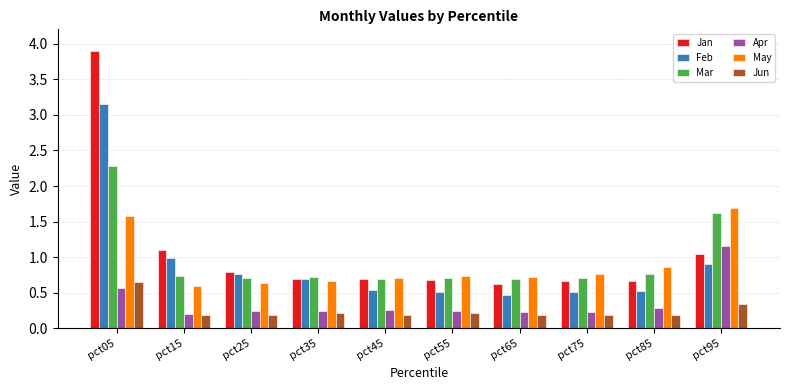

What are all the series names shown in the legend?

Jan, Feb, Mar, Apr, May, Jun